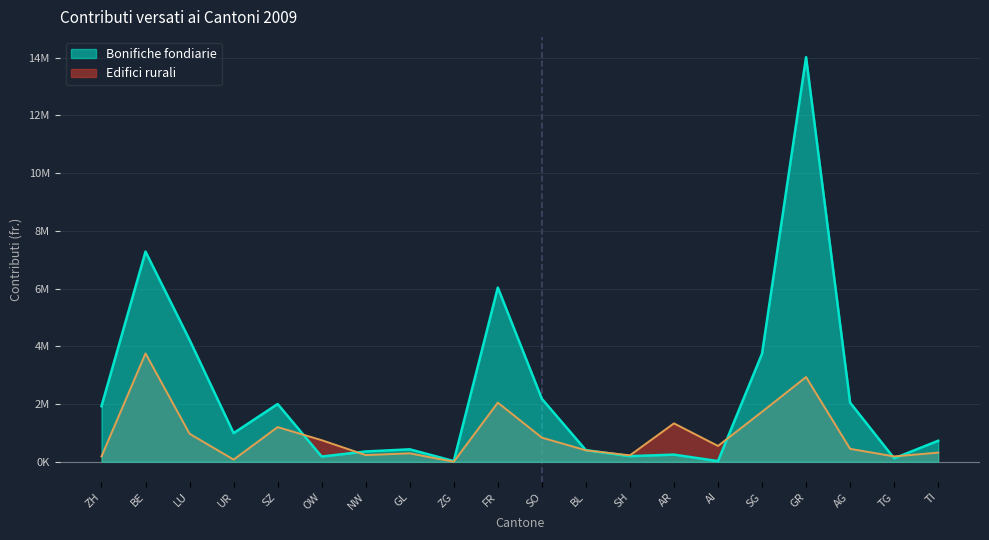

How many interior local valleys does the Bonifiche fondiarie series have?

6